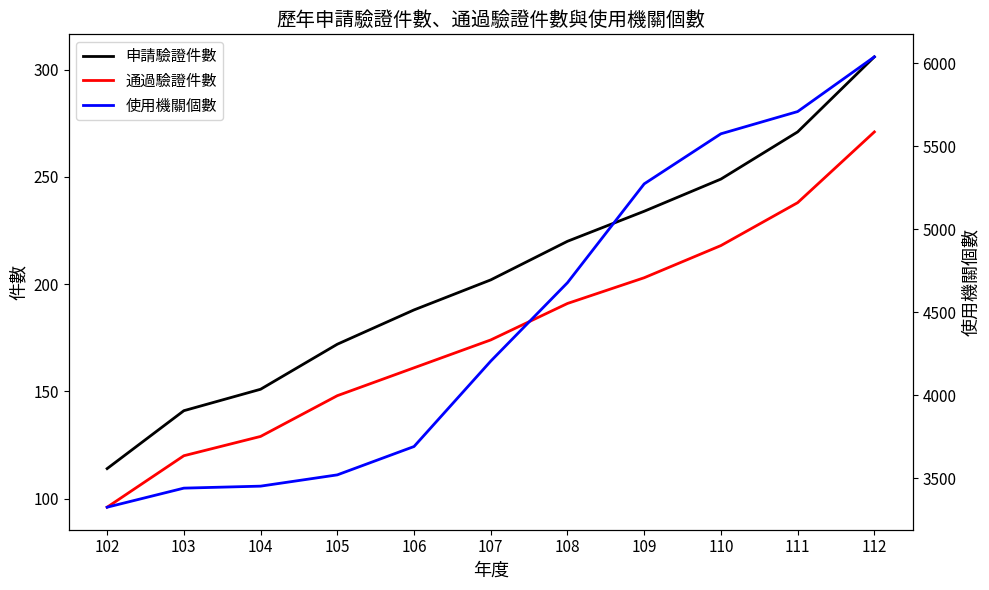

How many data points in 申請驗證件數 are less than 202?

5